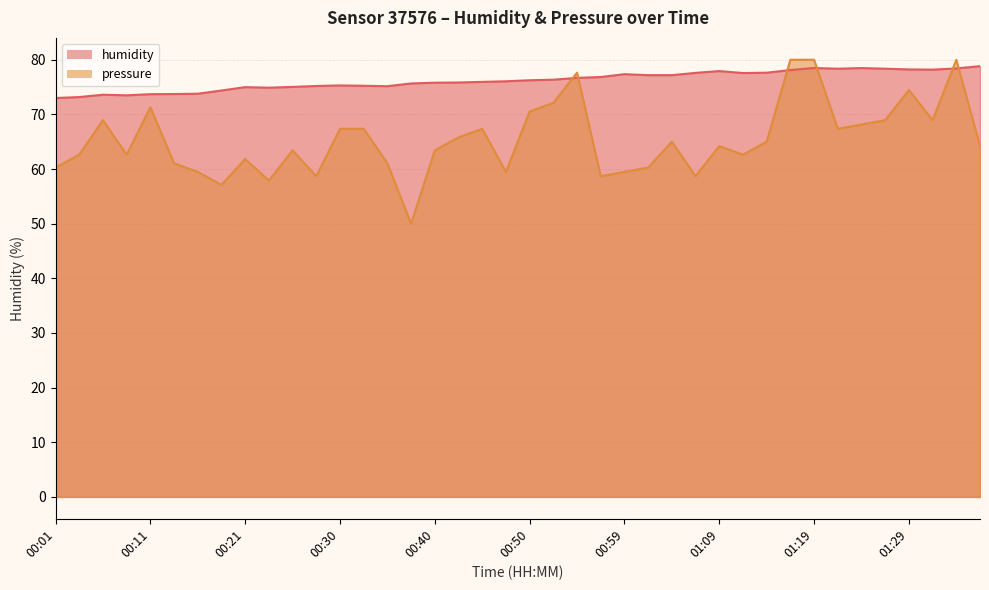

Which series ends up on top after the final intersection of pressure_norm and humidity?

humidity